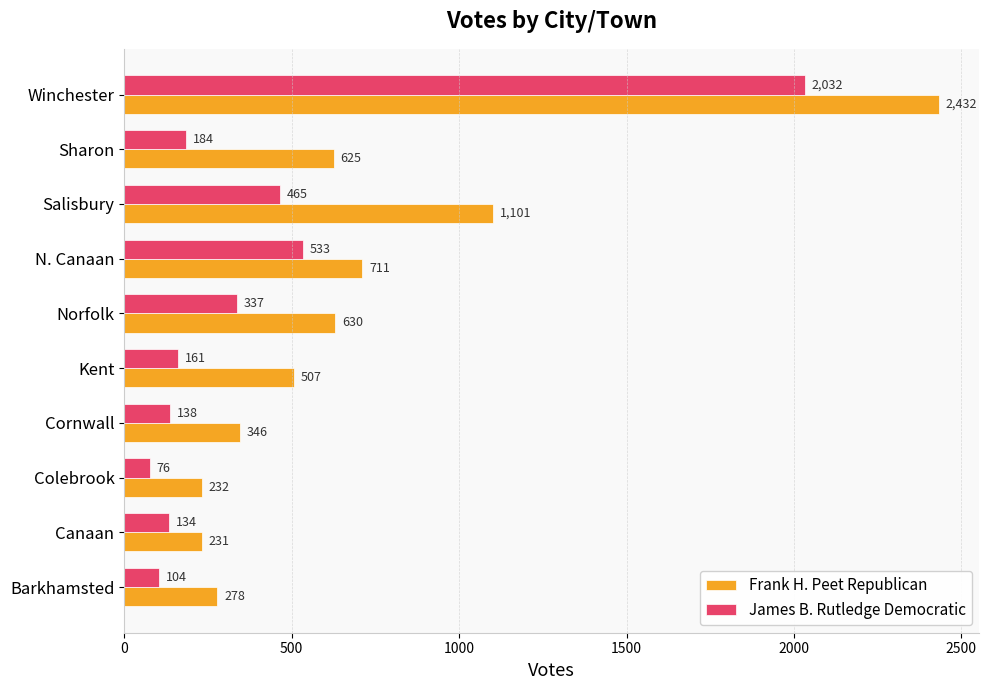

What are all the series names shown in the legend?

Frank H. Peet Republican, James B. Rutledge Democratic